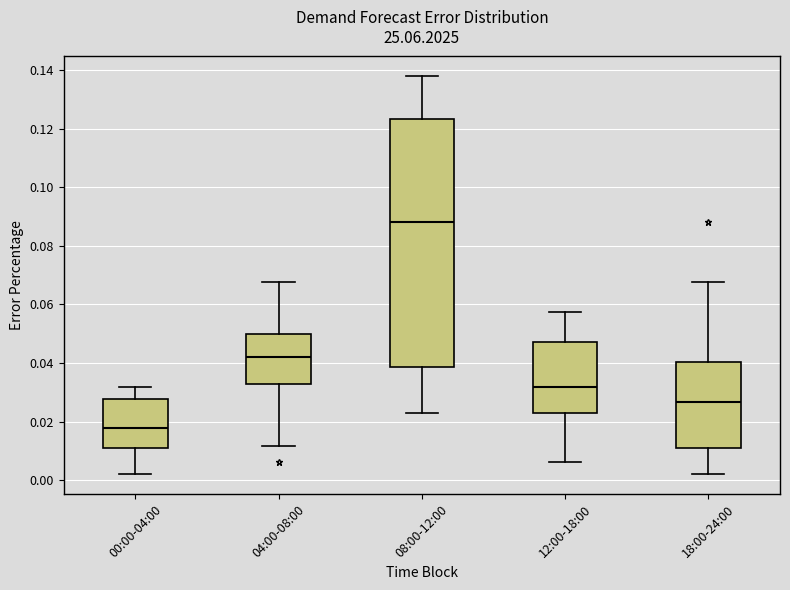

Which box's median line is the highest?

08:00-12:00